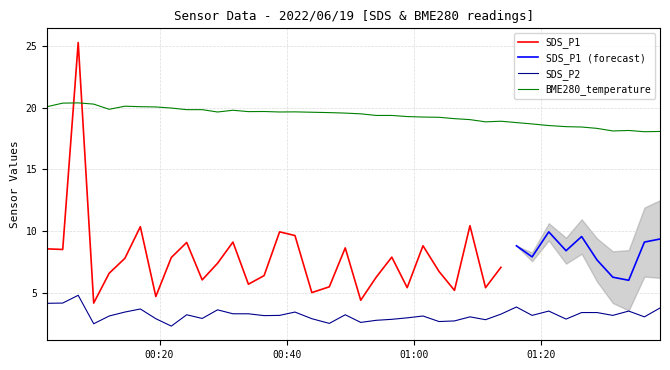

True or false: BME280_temperature and SDS_P2 cross at least once.

False